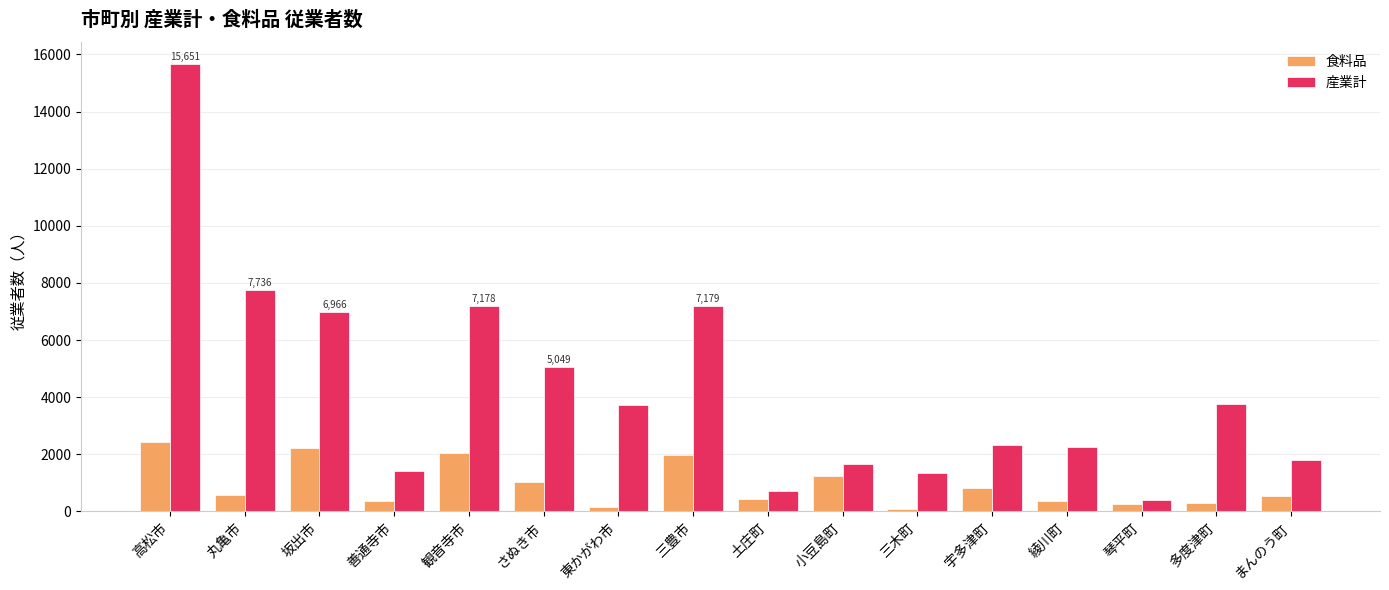

What is the label of the 15th bar from the left?

多度津町